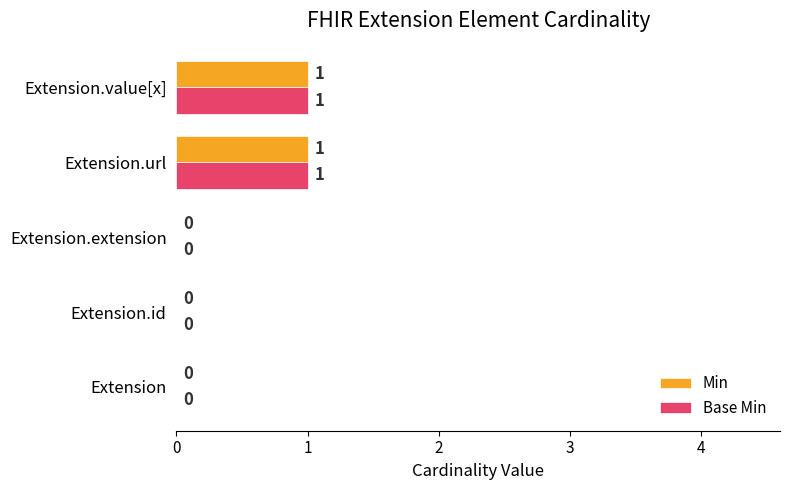

How many Min values are between 0 and 1?

5